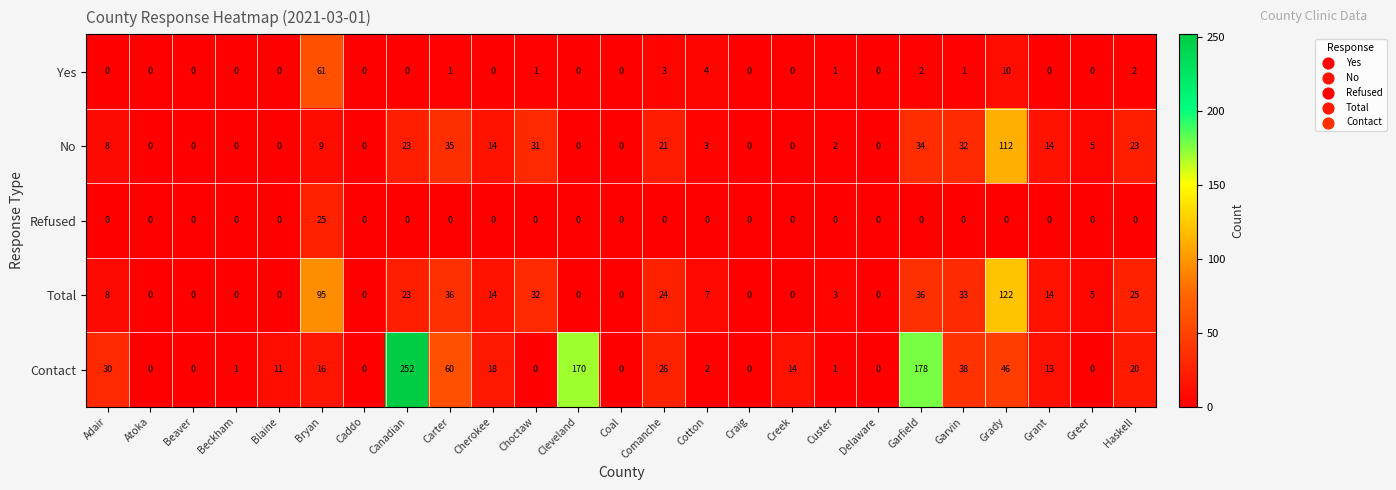

How many positive values does the Yes series have?

10